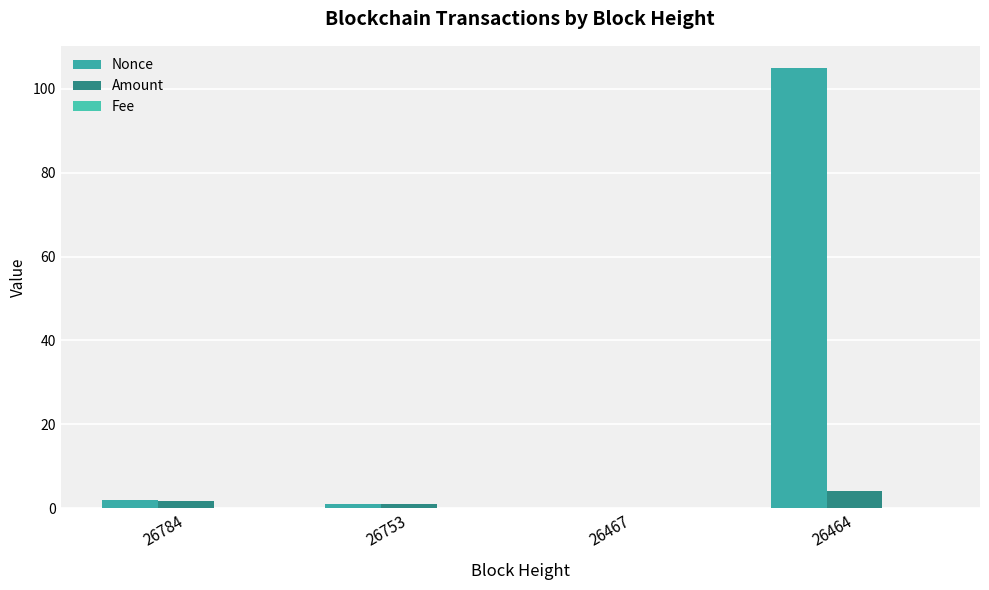

What is the sum of the Nonce values at 26464 and 26467?

105.0